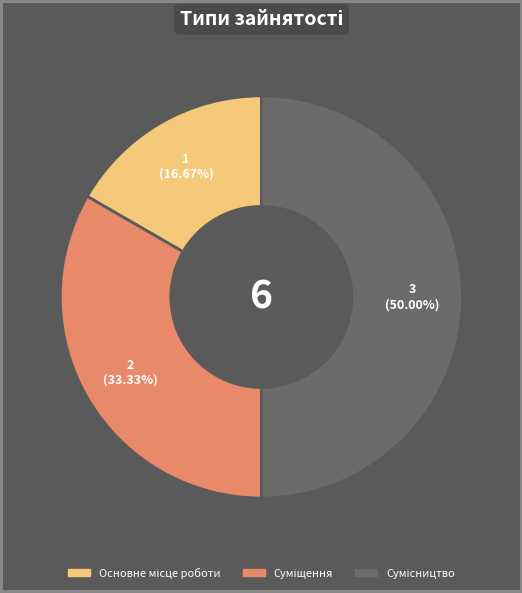

How many slices are in this pie chart?

3